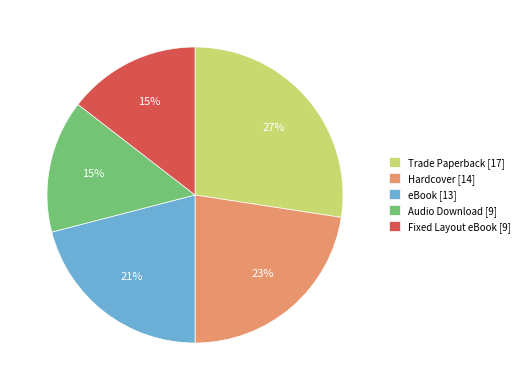

To the nearest percent, what is the difference between the eBook [13] and Audio Download [9] slice percentages?

6%